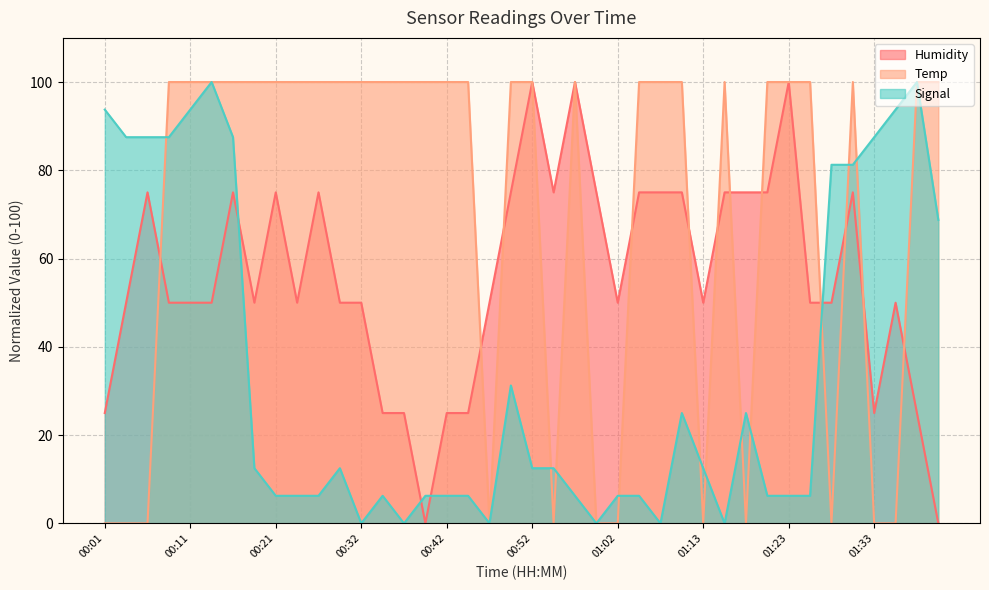

Where does the Humidity series first go above 49?

00:04